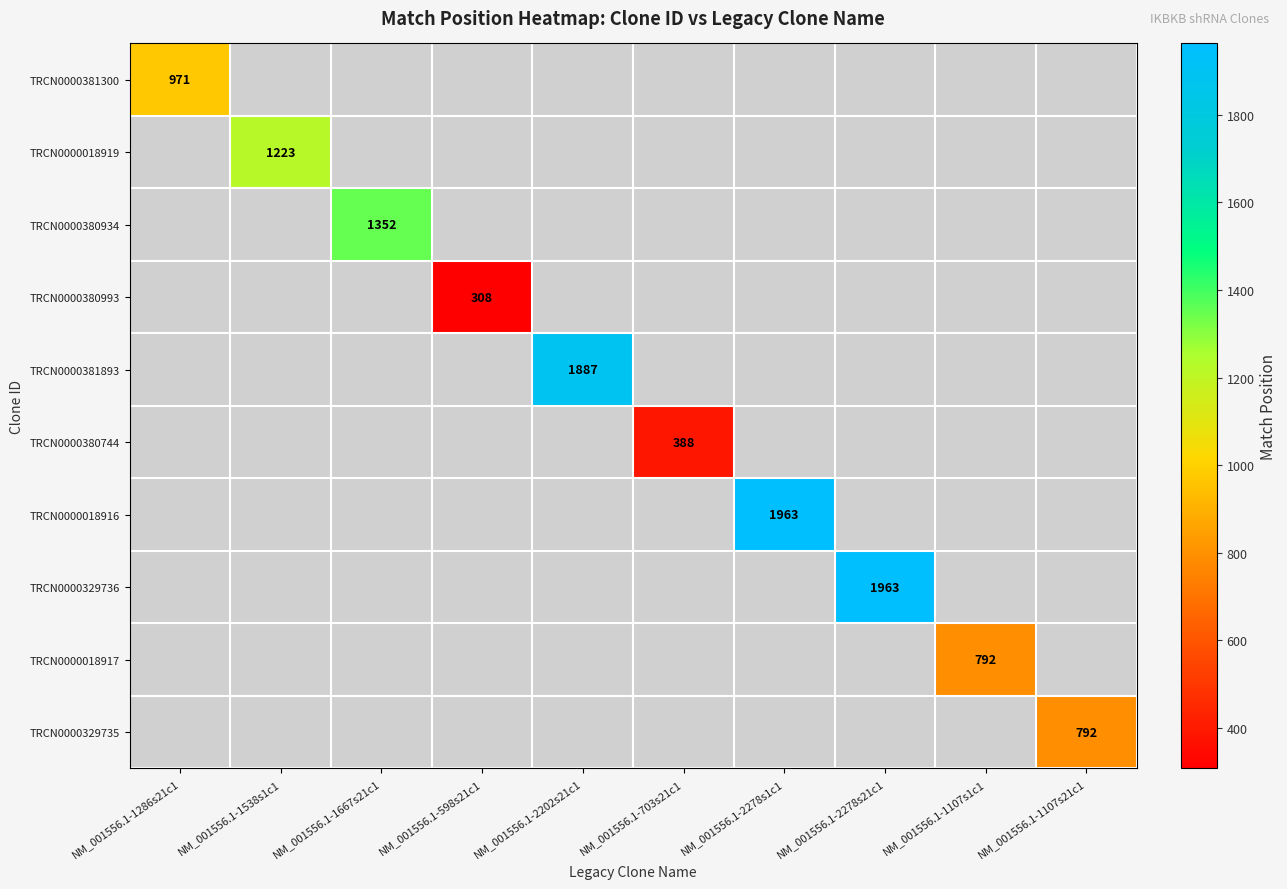

True or false: TRCN0000329736 has a value of 1963 at NM_001556.1-2278s21c1.

True